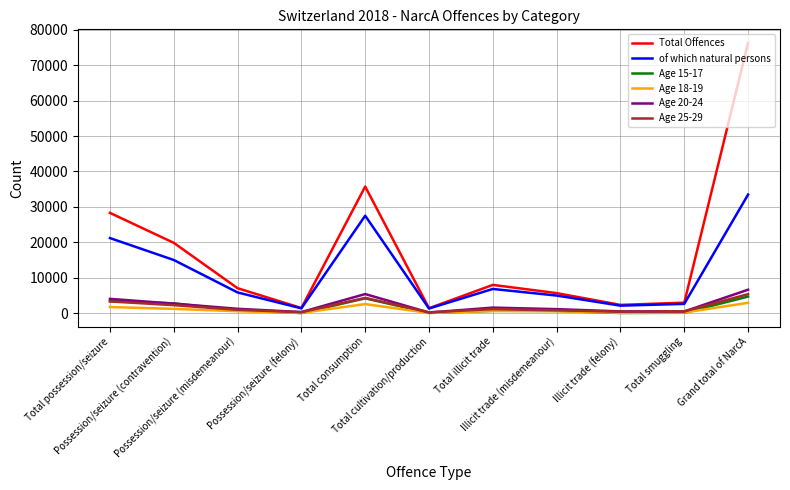

True or false: Age 15-17 and of which natural persons cross at least once.

False